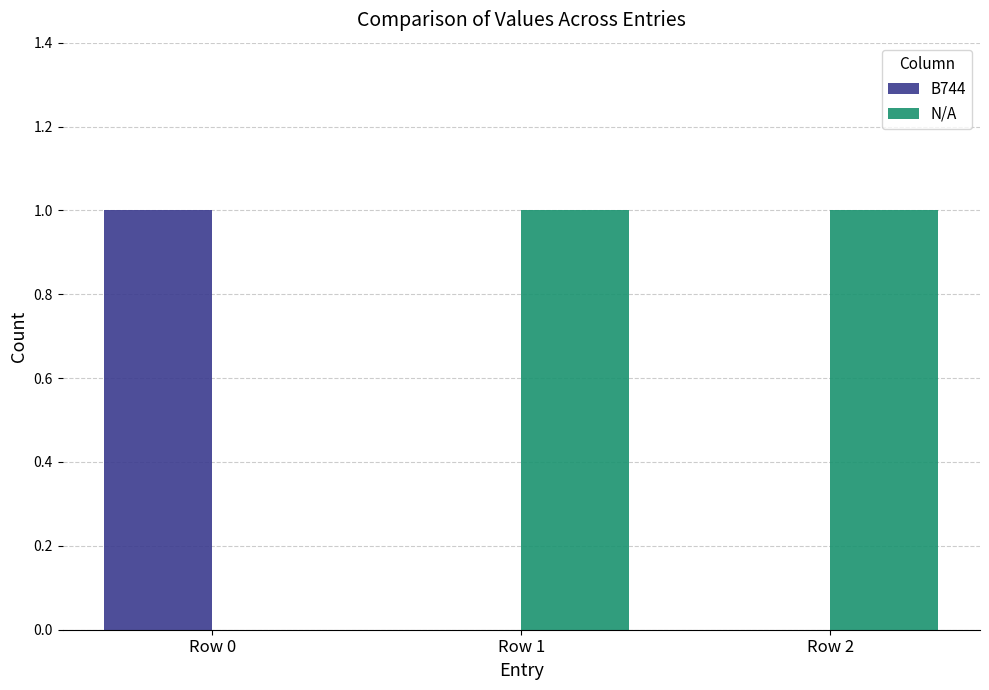

True or false: N/A has a value of 0 at Row 0.

True